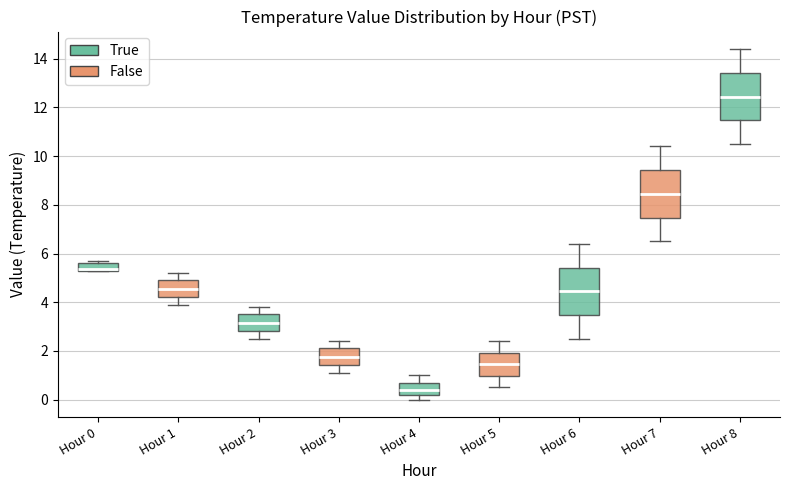

Where is the upper edge of the box for Hour 2 on the y-axis? The values are not printed on the chart, so give them approximately, as read against the axis.

3.6